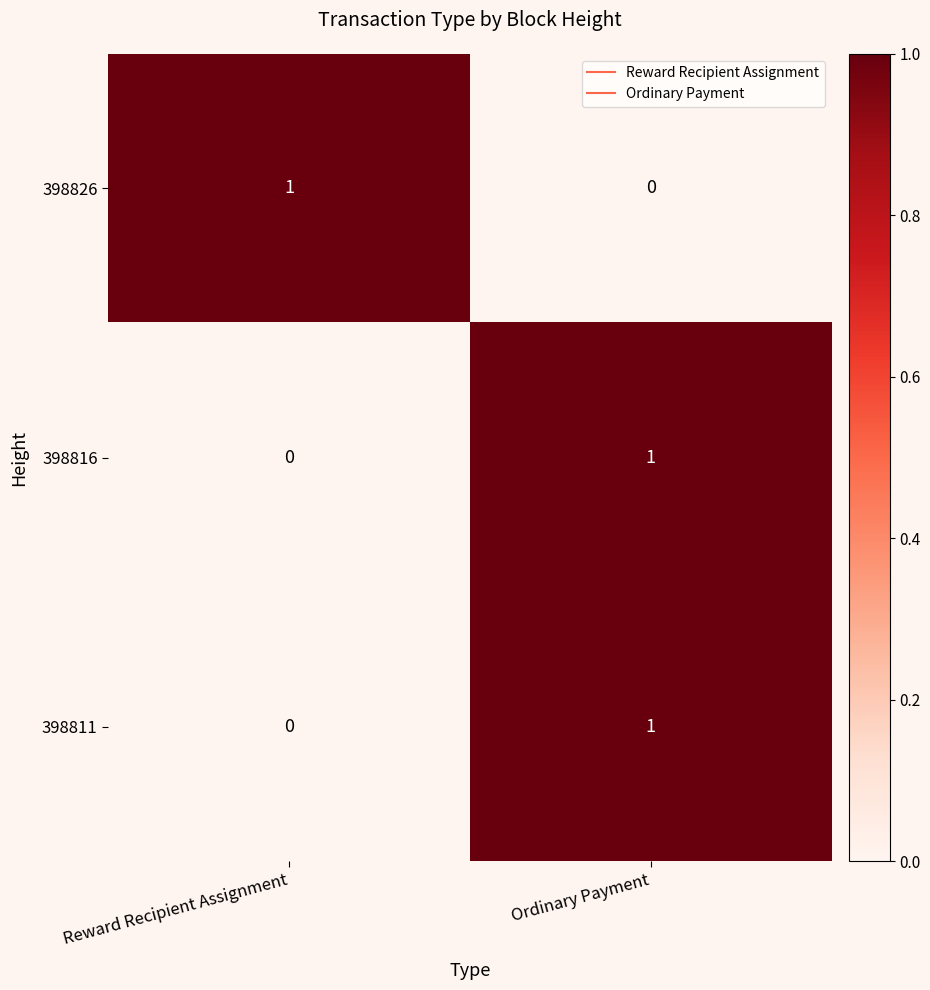

How many positive values does the 398826 series have?

1